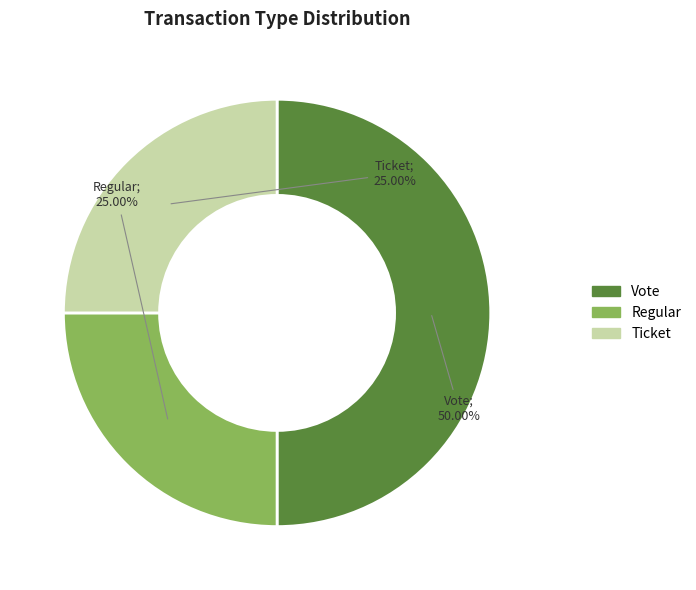

Is the sum of Regular and Vote greater than half?

Yes